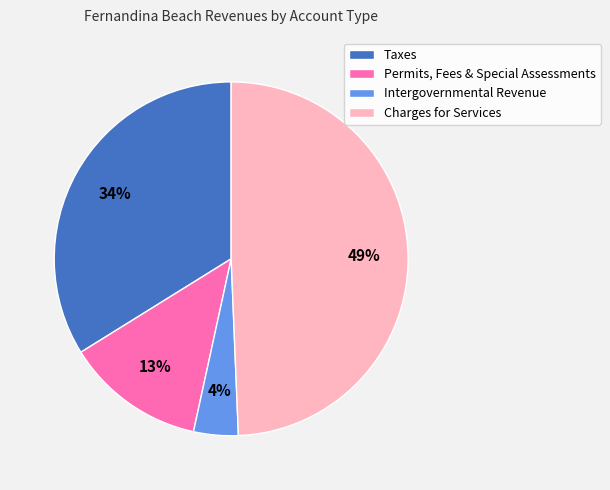

How many slices are in this pie chart?

4